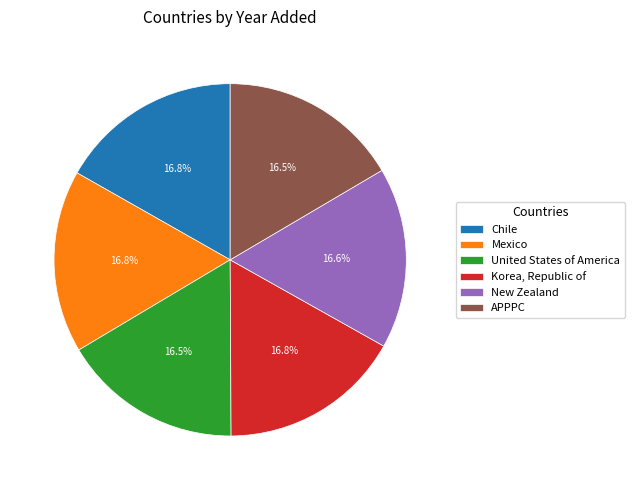

Is there any slice that represents more than half of the pie?

No